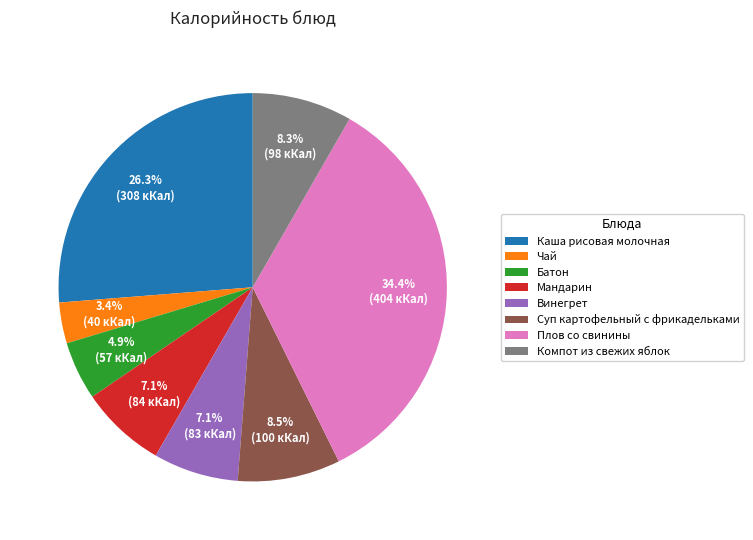

What percentage do Чай and Суп картофельный с фрикадельками together represent?

11.9%